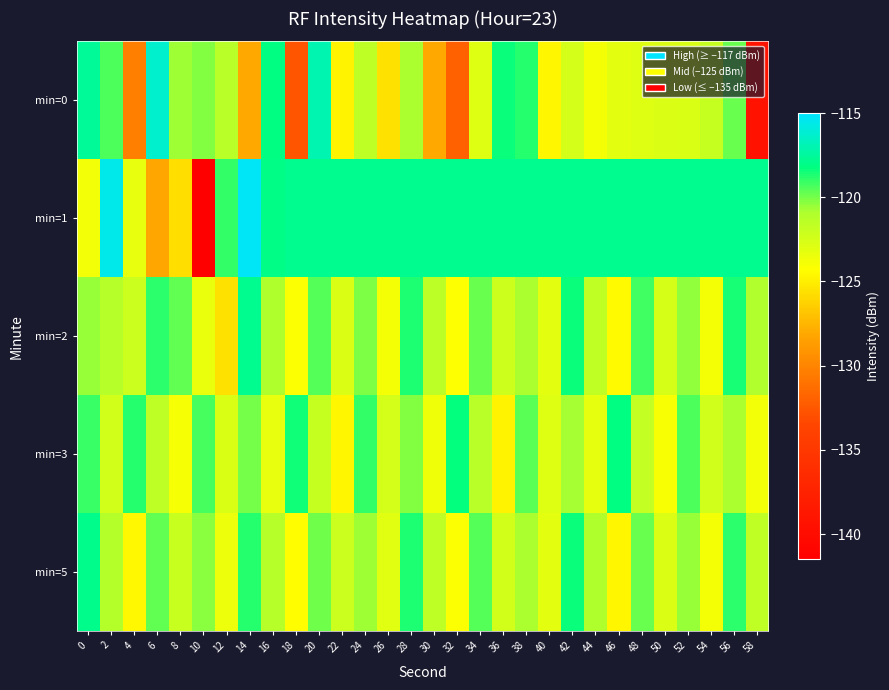

What is the greatest value displayed?

-115.3